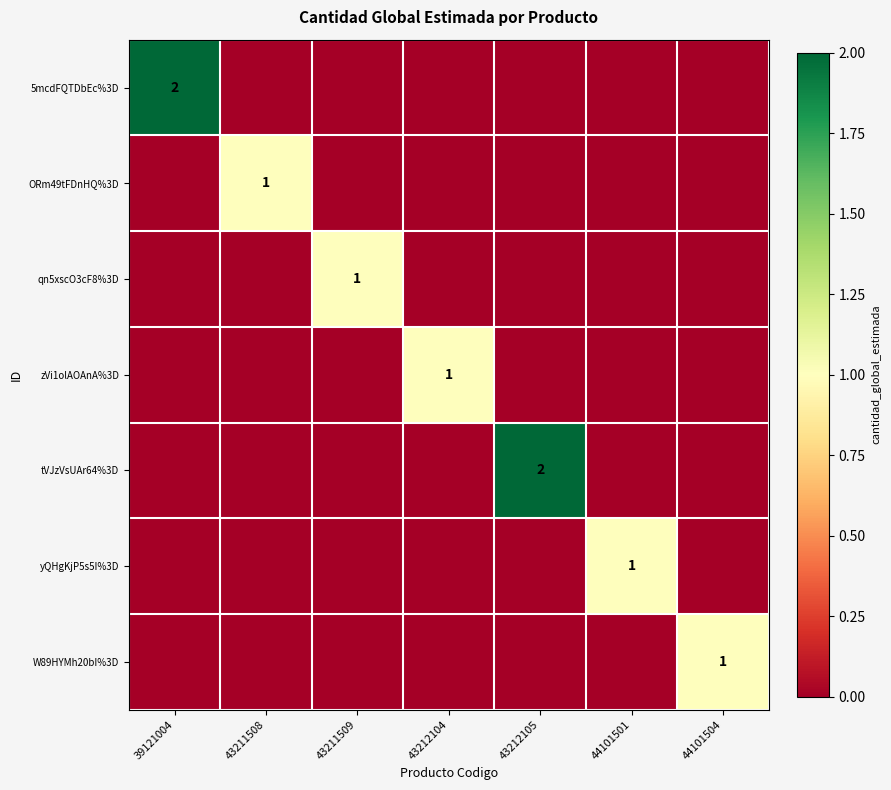

Count the number of categories in the chart.

7